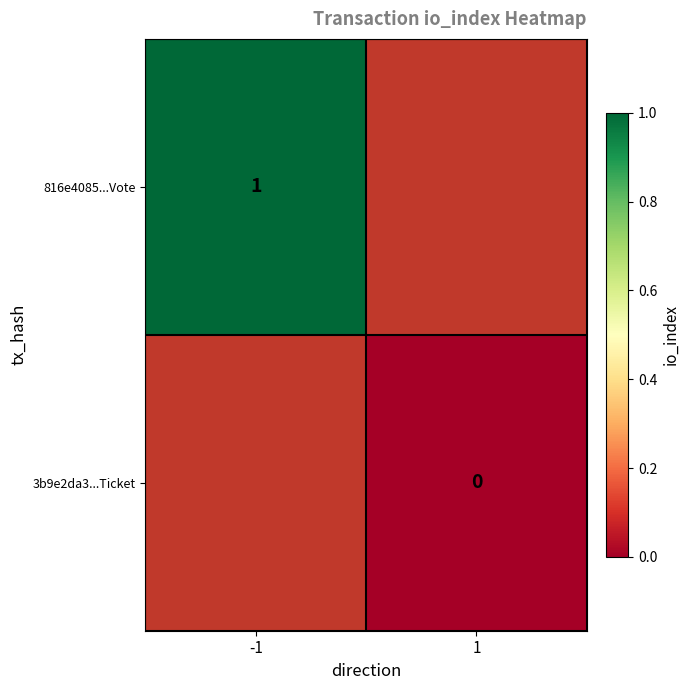

Is it true that 816e4085...Vote equals 1.6 at -1?

False